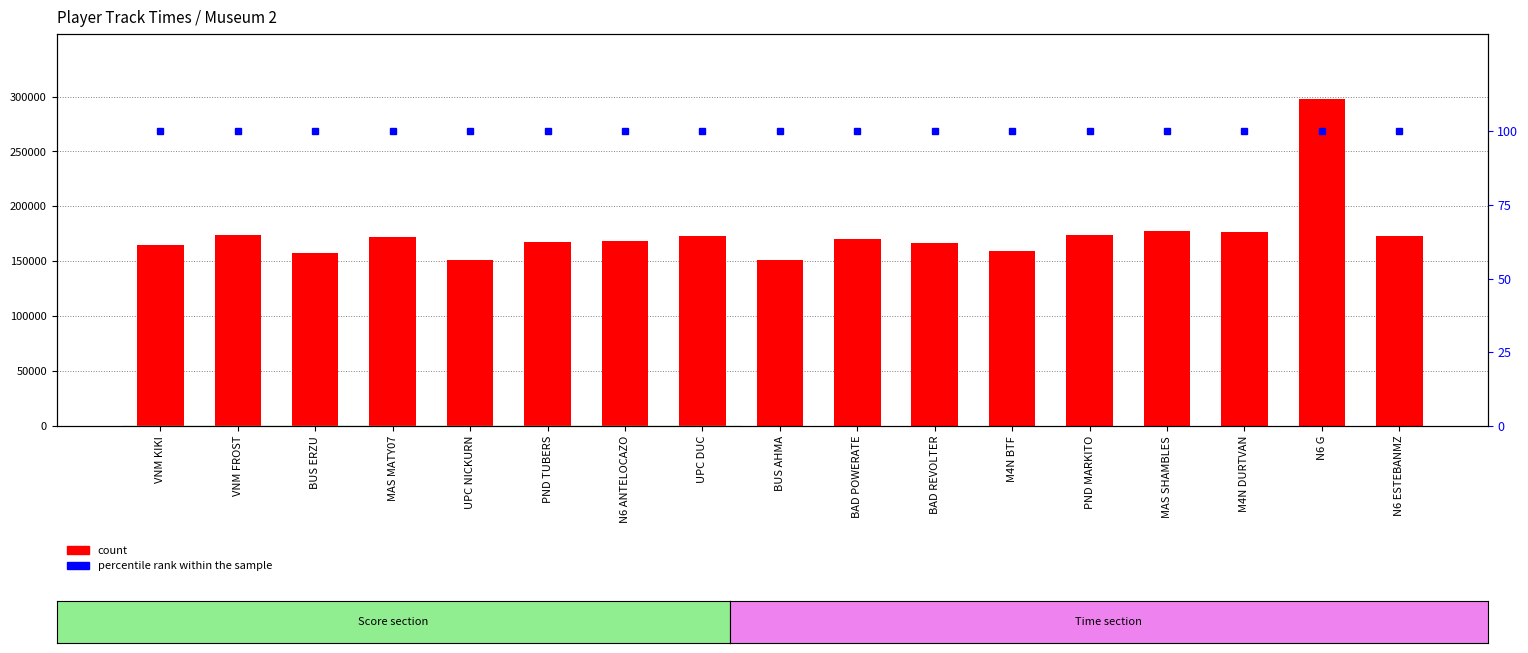

Read the percentile rank within the sample value at N6 ESTEBANMZ.

100